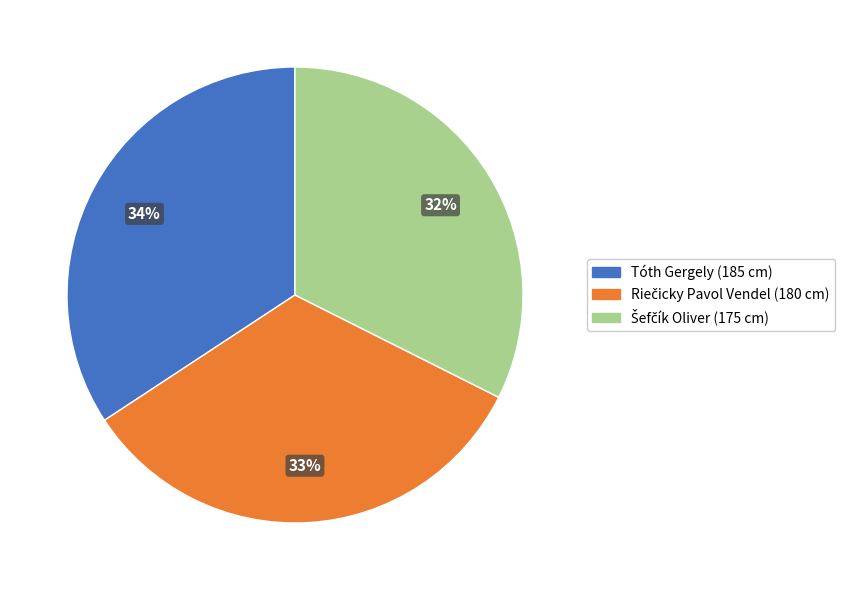

Does Tóth Gergely account for over 50% of the chart?

No